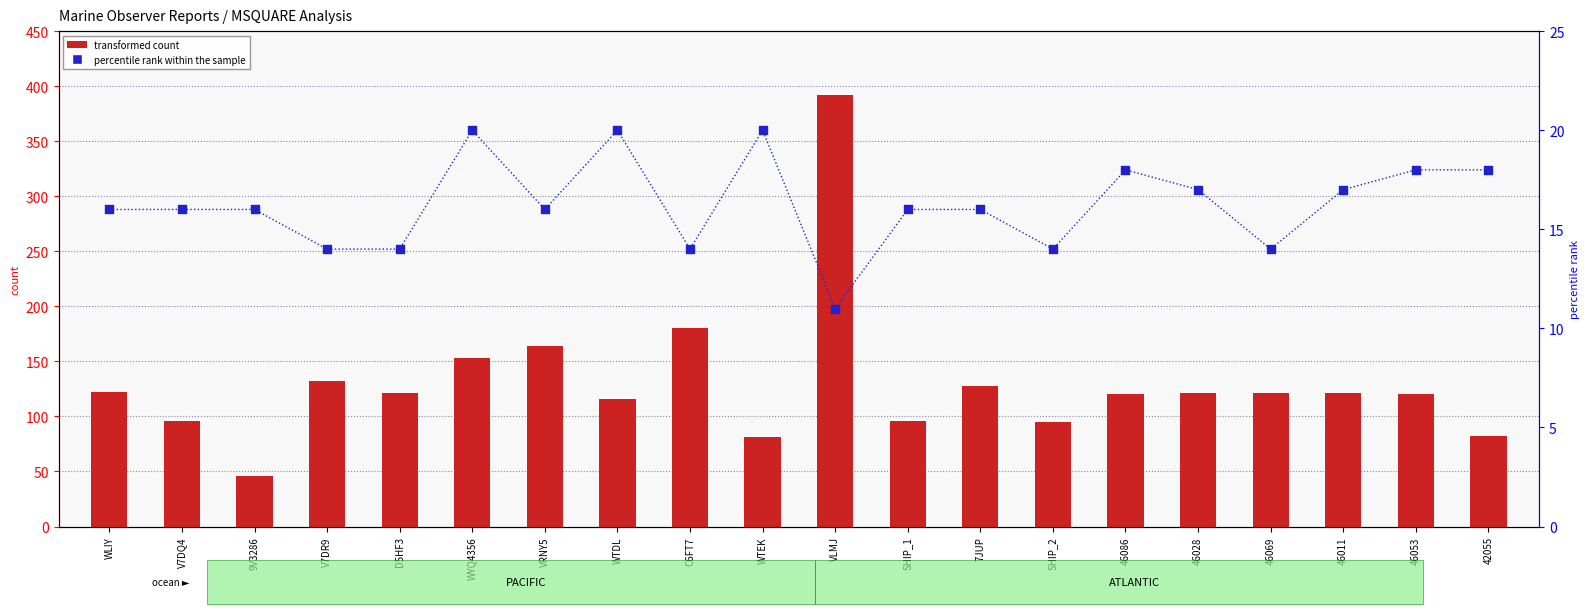

What is the total value across all series at 46028?

138